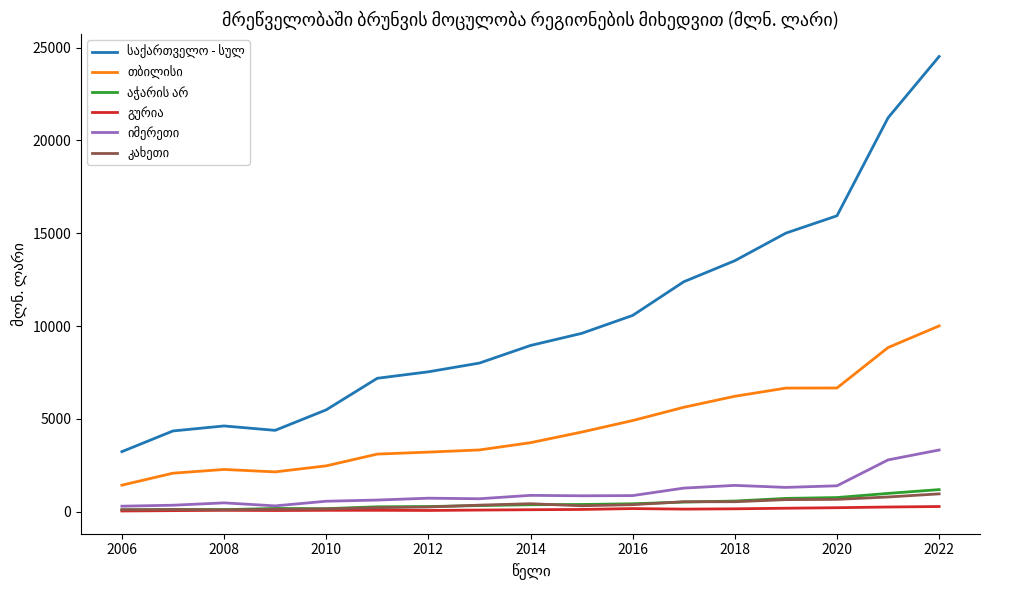

What is the greatest value displayed?

24517.0